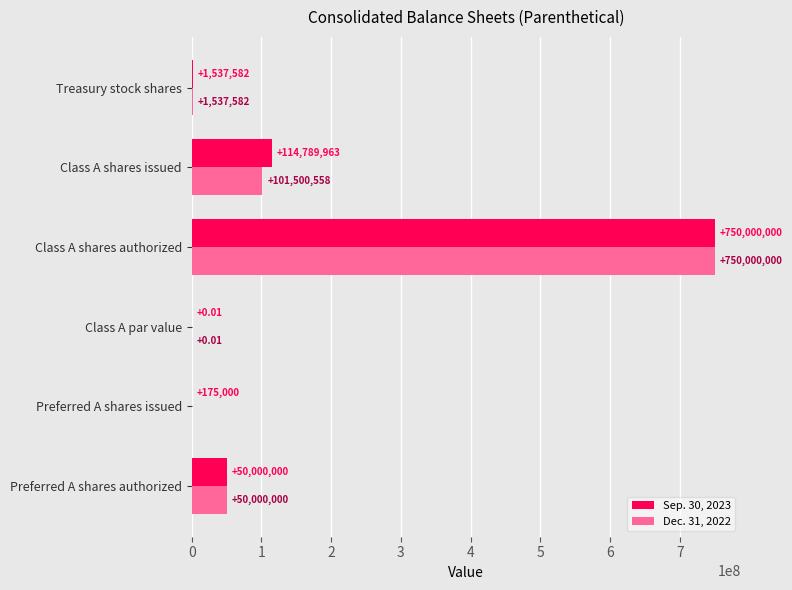

What is the average value of the Dec. 31, 2022 series?

150506356.7